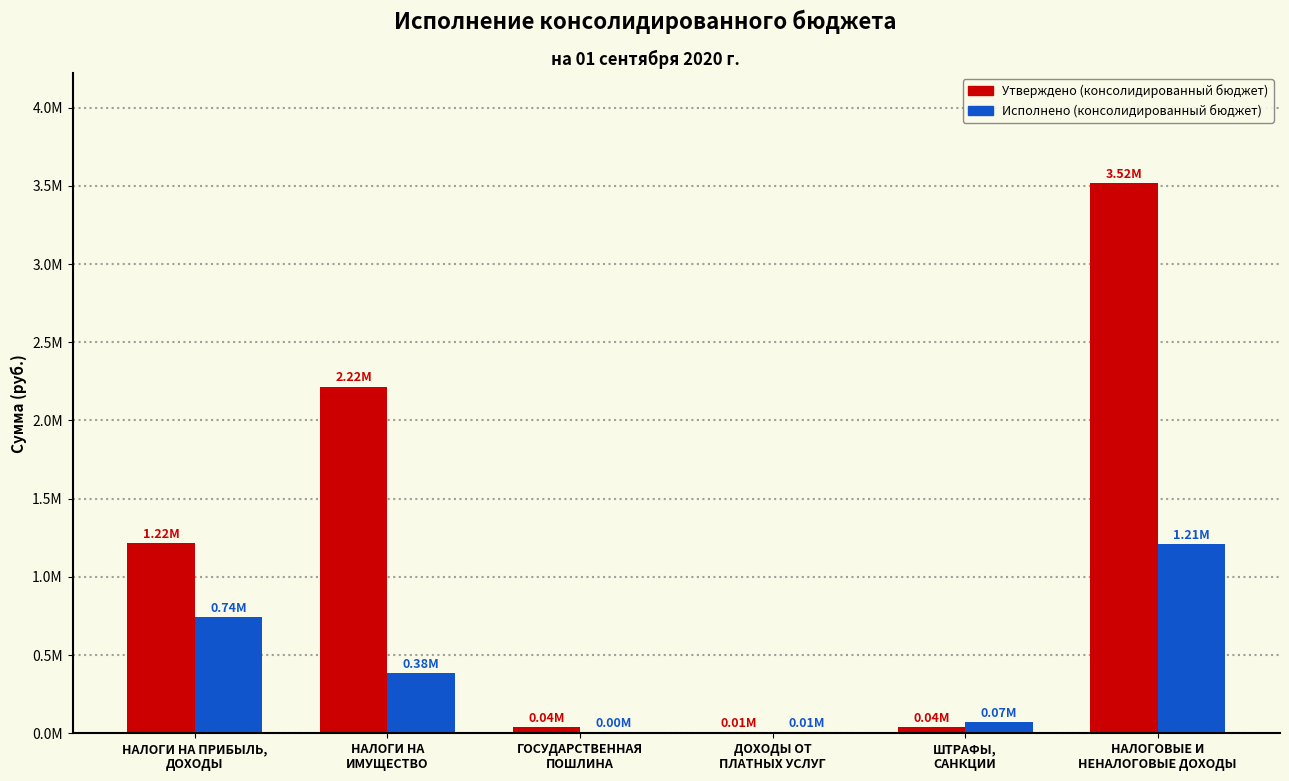

What is the label of the 5th bar from the left?

ШТРАФЫ,
САНКЦИИ